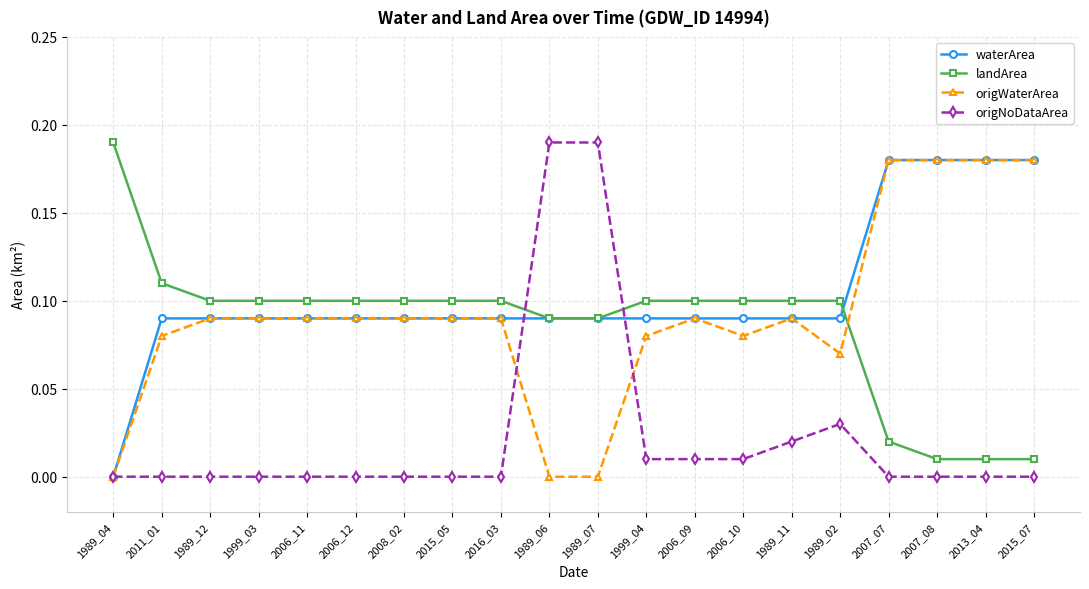

Is it true that landArea equals 0.0 at 2006_11?

False